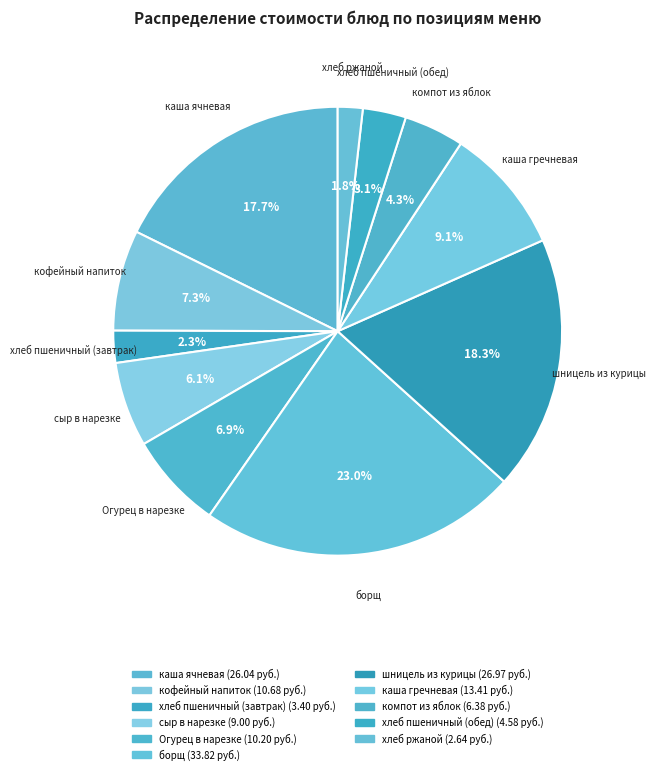

What percentage is the хлеб ржаной slice, to the nearest percent?

2%